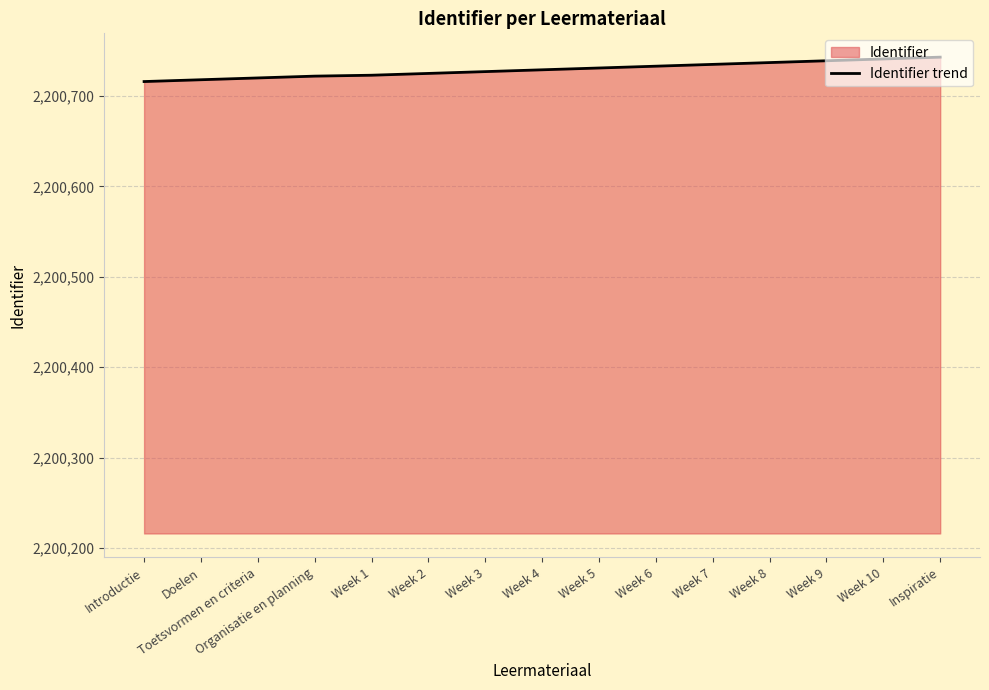

How many lines are shown in the chart?

1